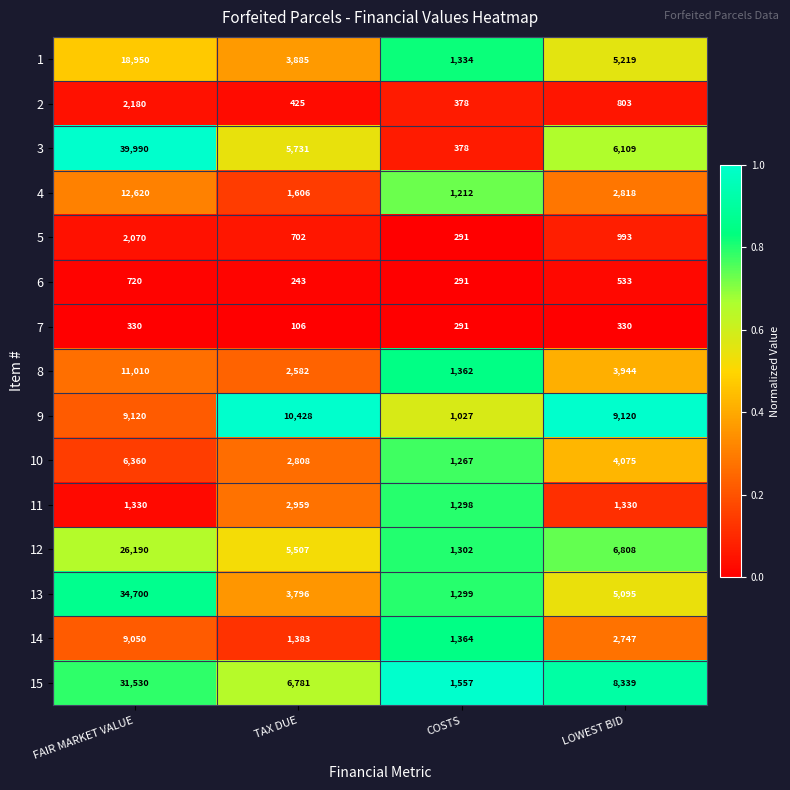

At which category does the chart reach its peak across all series?

FAIR MARKET VALUE